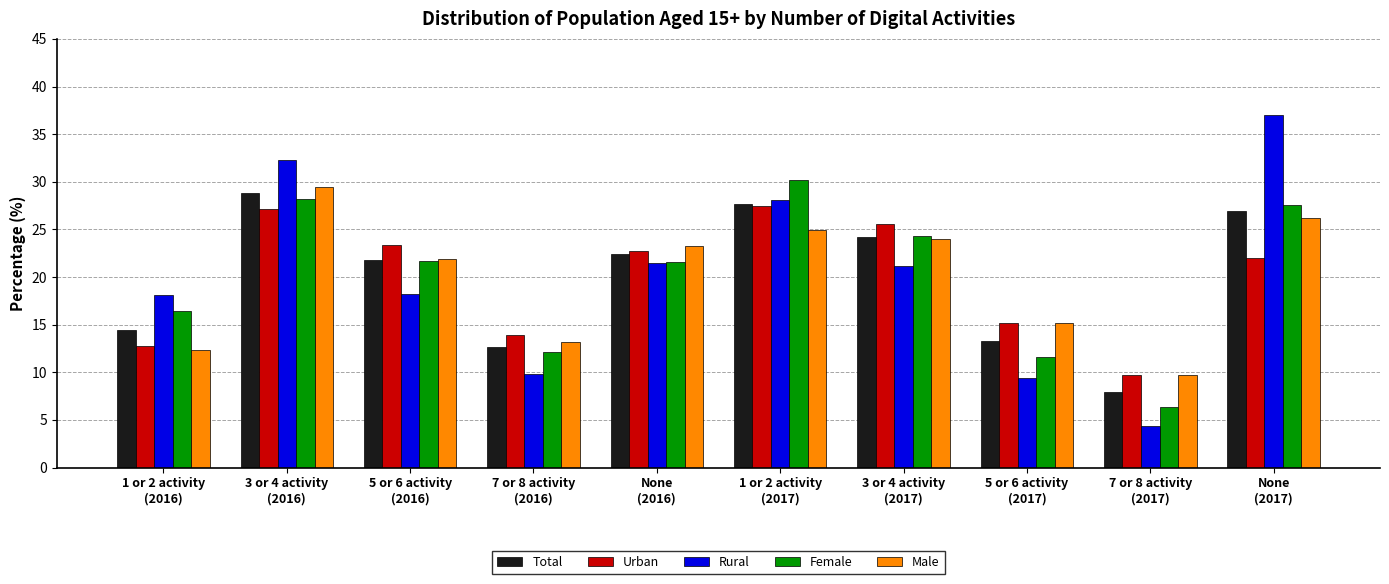

Is it true that Urban equals 13.9 at 7 or 8 activity
(2016)?

True